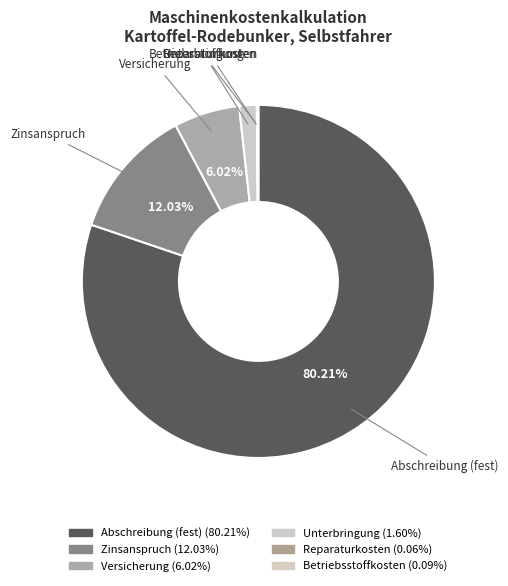

What percentage is NOT represented by Versicherung?

94.0%